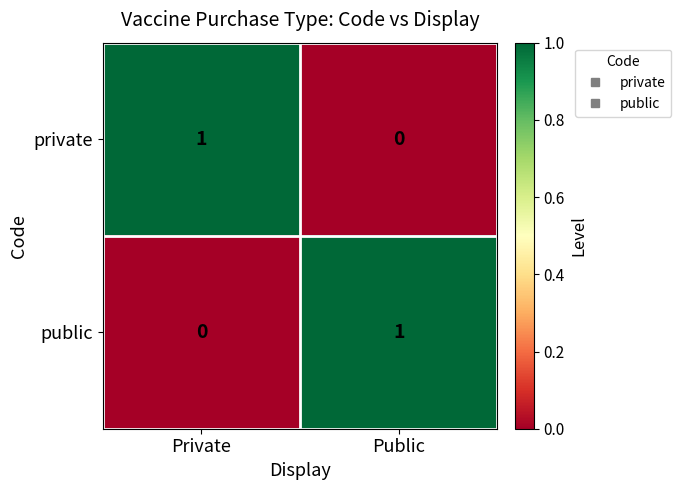

The value of private at Private is 0. True or false?

False